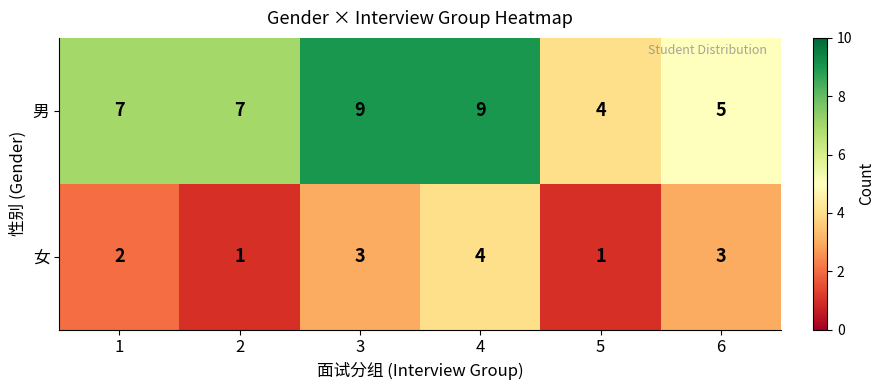

What is the sum of the 男 values at 2 and 4?

16